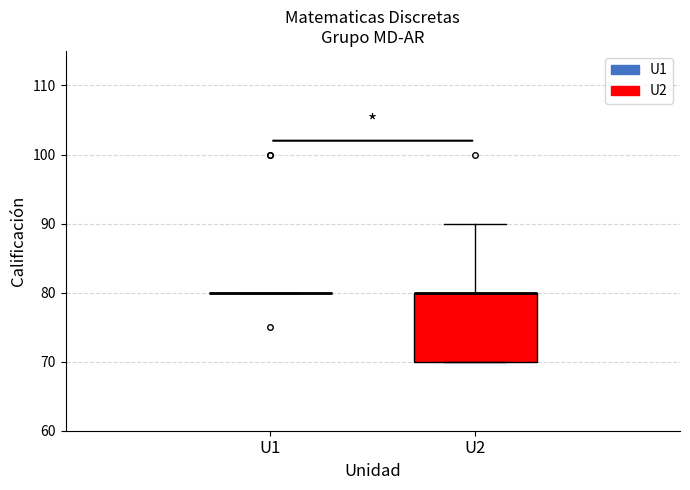

Which box is the tallest, from its lower edge to its upper edge?

U2